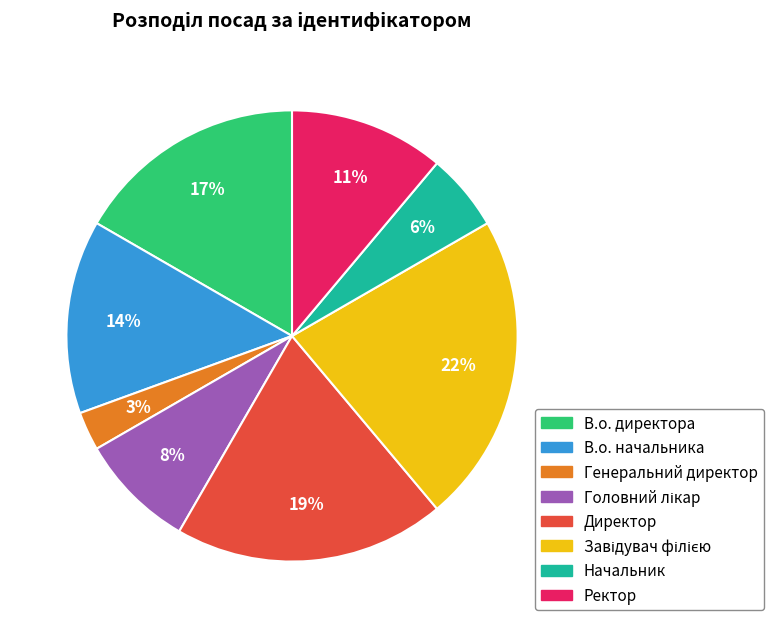

To the nearest percent, what is the difference between the largest and smallest slice percentages?

19%